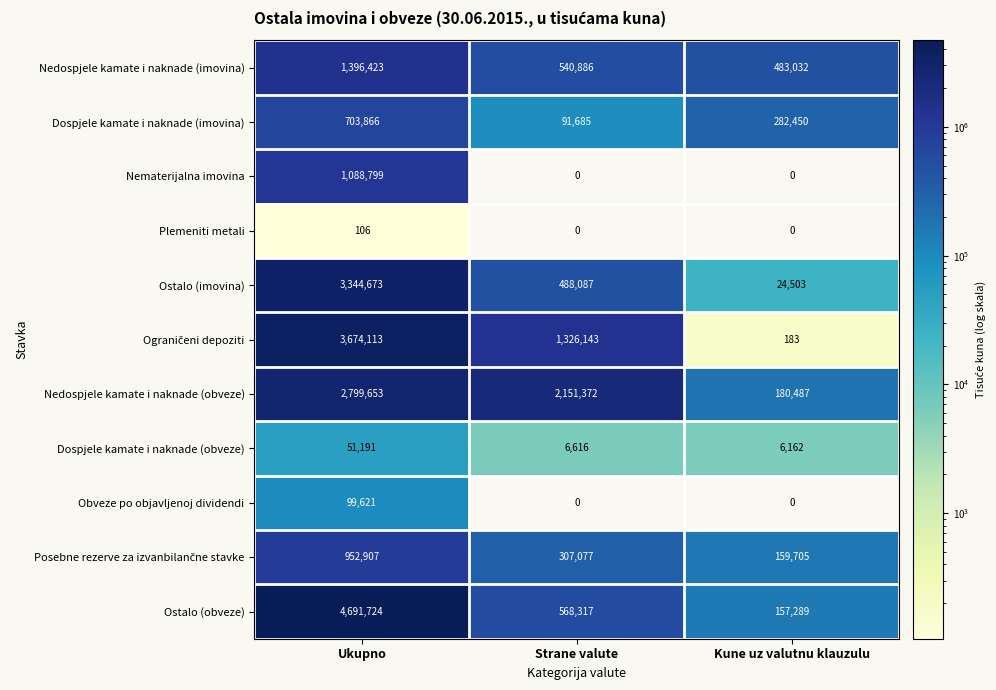

Which series changed the most between Ukupno and Strane valute?

Ostalo (obveze)